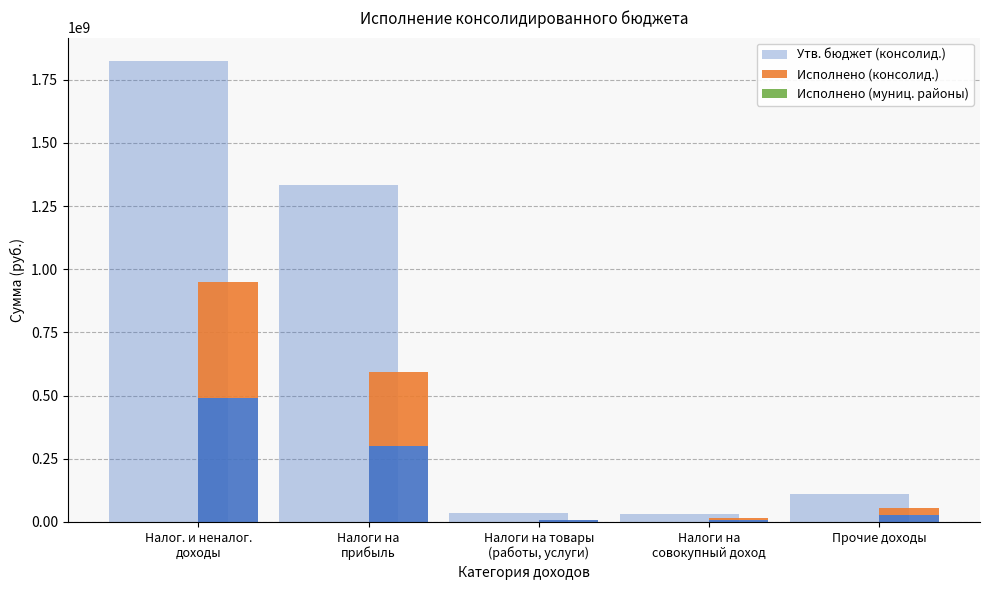

Is the value of Исполнено (муниц. районы) at Налоги на
совокупный доход greater than the value of Исполнено (консолид.) at Налоги на
совокупный доход?

No